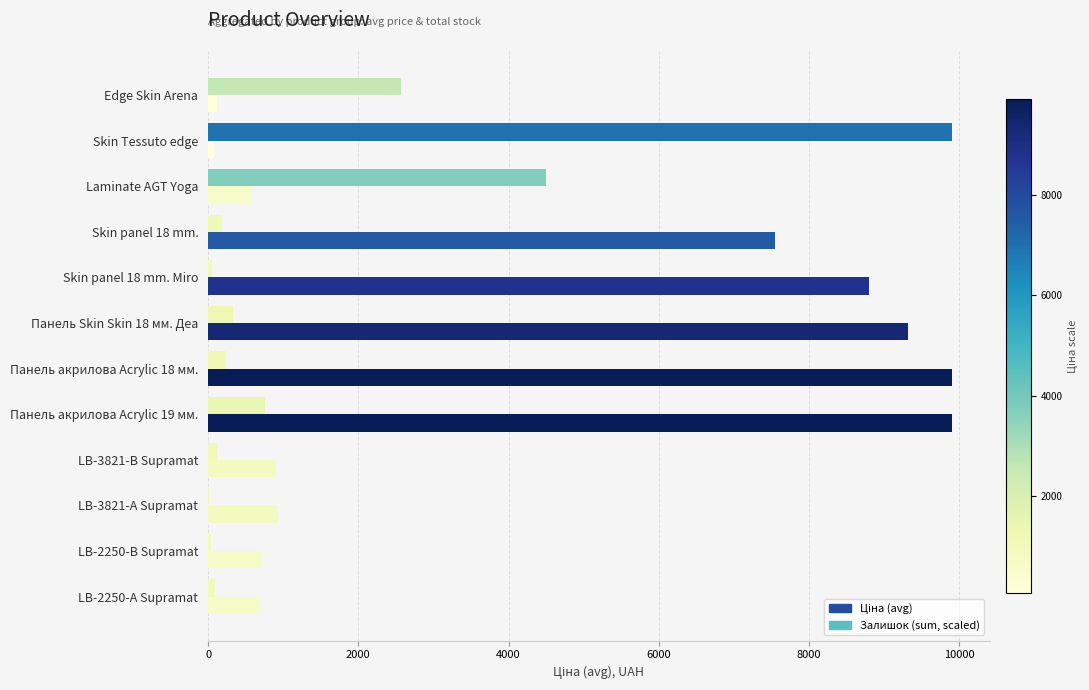

At which category is the sum across all series the highest?

Панель акрилова Acrylic 19 мм.